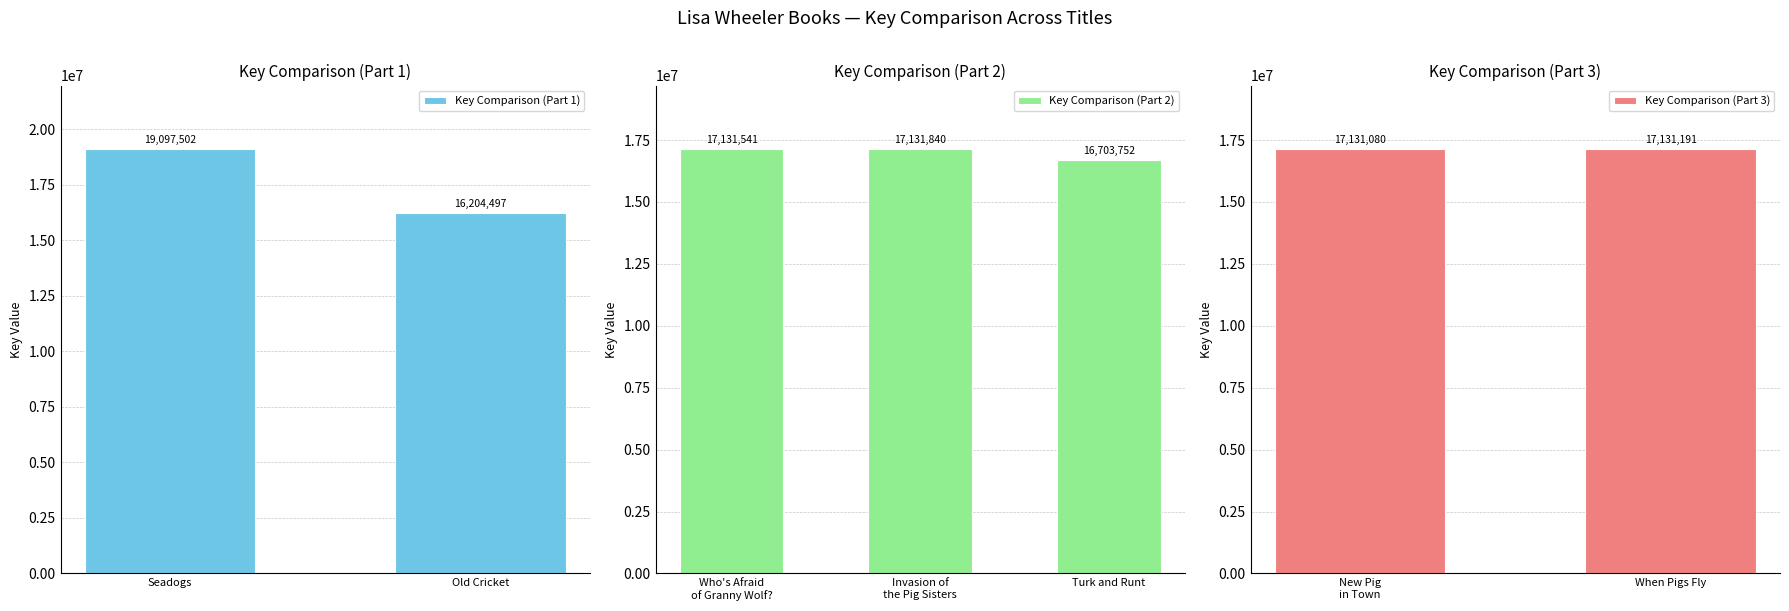

What is the sum of the values at Turk and Runt and Who's Afraid
of Granny Wolf??

33835293